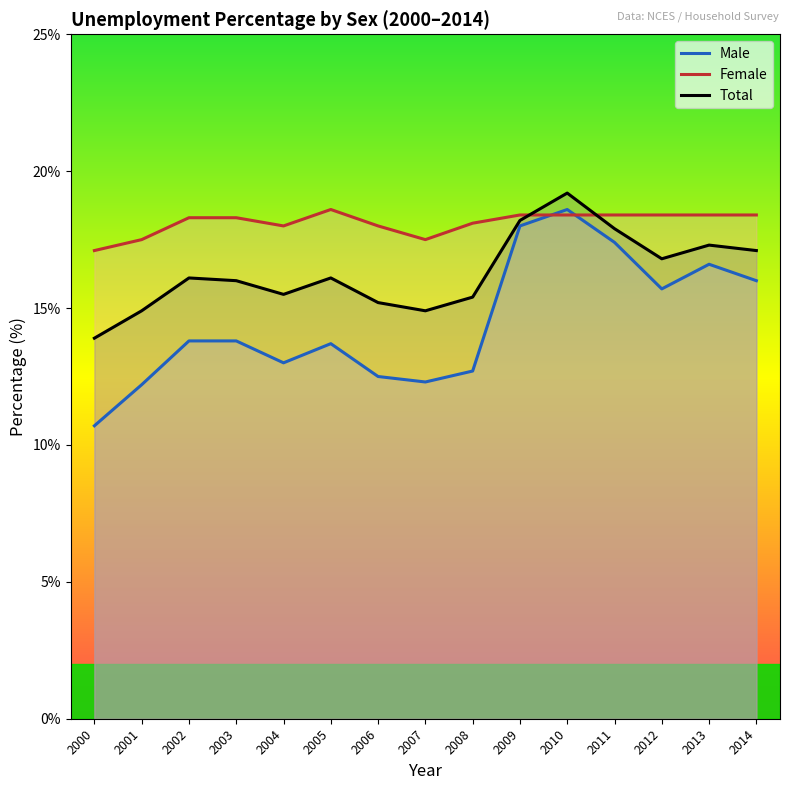

Reading left to right, transcribe all the data shown in this chart.

Male: 2000=10.7	2001=12.2	2002=13.8	2003=13.8	2004=13.0	2005=13.7	2006=12.5	2007=12.3	2008=12.7	2009=18.0	2010=18.6	2011=17.4	2012=15.7	2013=16.6	2014=16.0
Female: 2000=17.1	2001=17.5	2002=18.3	2003=18.3	2004=18.0	2005=18.6	2006=18.0	2007=17.5	2008=18.1	2009=18.4	2010=18.4	2011=18.4	2012=18.4	2013=18.4	2014=18.4
Total: 2000=13.9	2001=14.9	2002=16.1	2003=16.0	2004=15.5	2005=16.1	2006=15.2	2007=14.9	2008=15.4	2009=18.2	2010=19.2	2011=17.9	2012=16.8	2013=17.3	2014=17.1